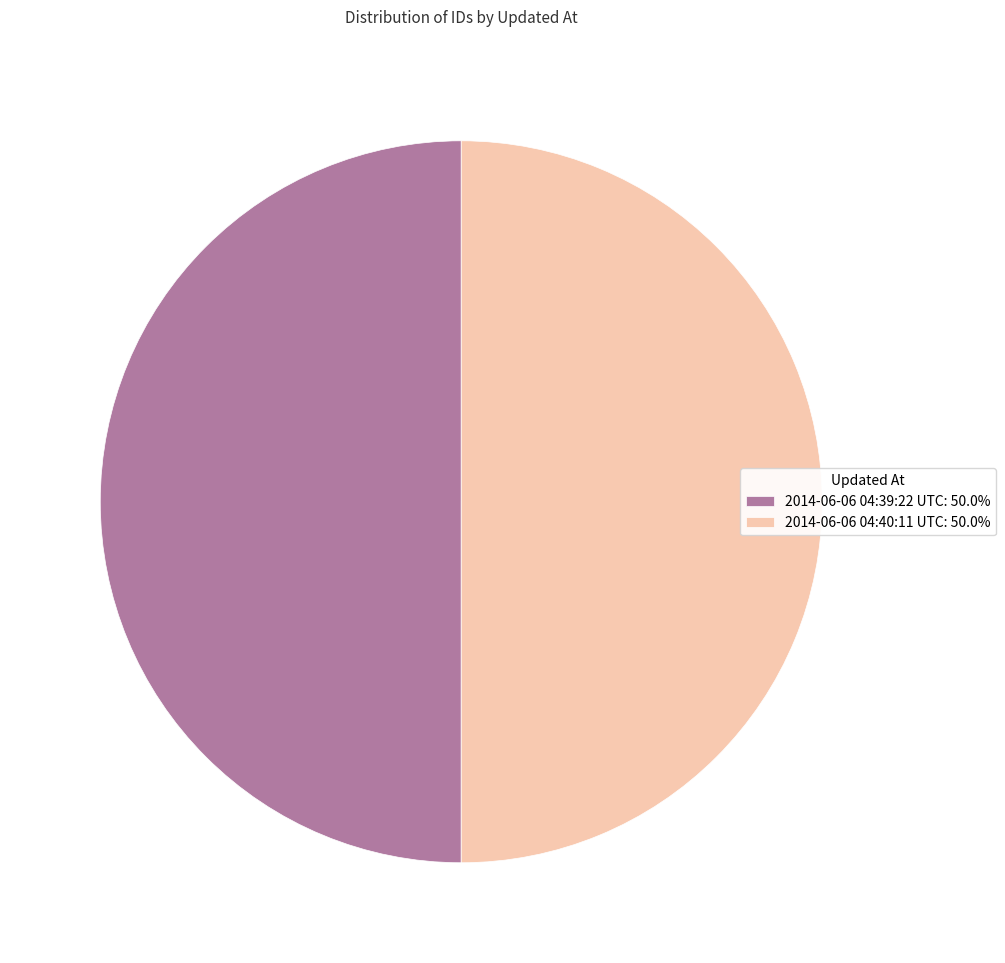

Is the sum of 2014-06-06 04:39:22 UTC: 50.0% and 2014-06-06 04:40:11 UTC: 50.0% greater than half?

Yes